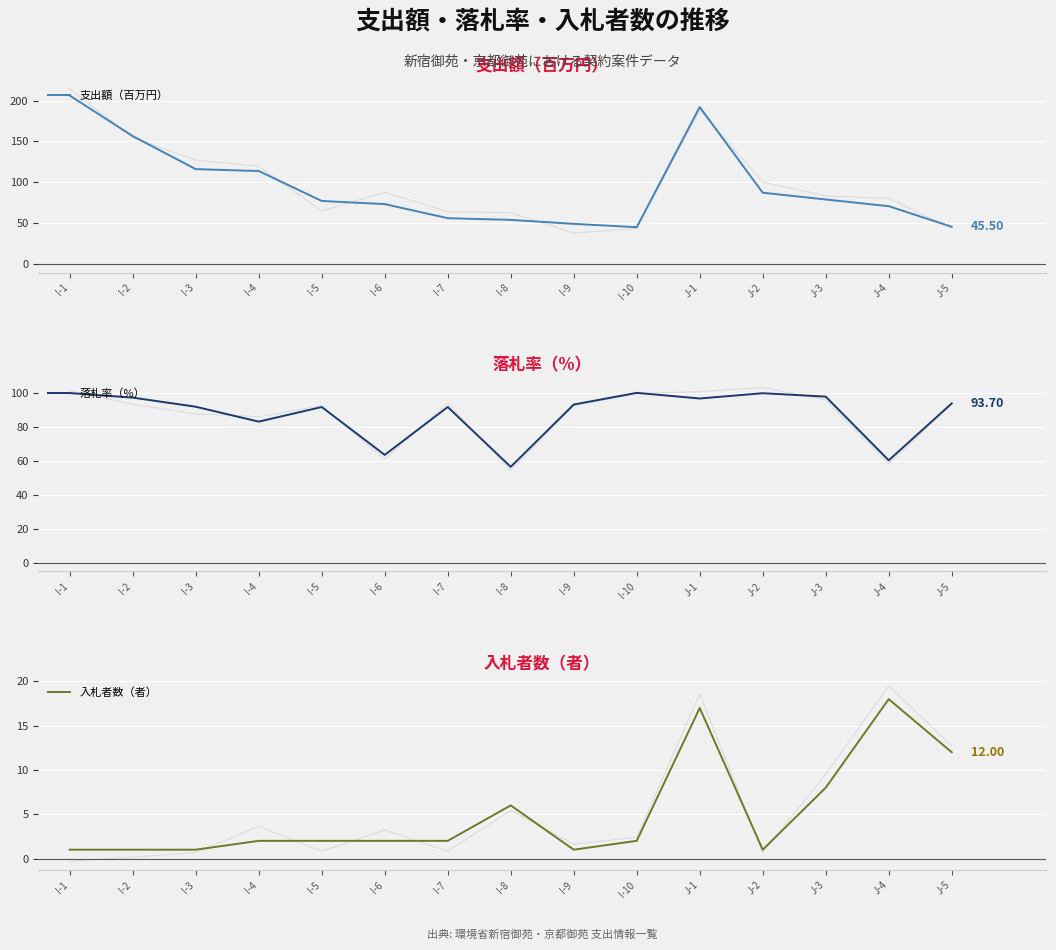

What position from the right is I-8?

8